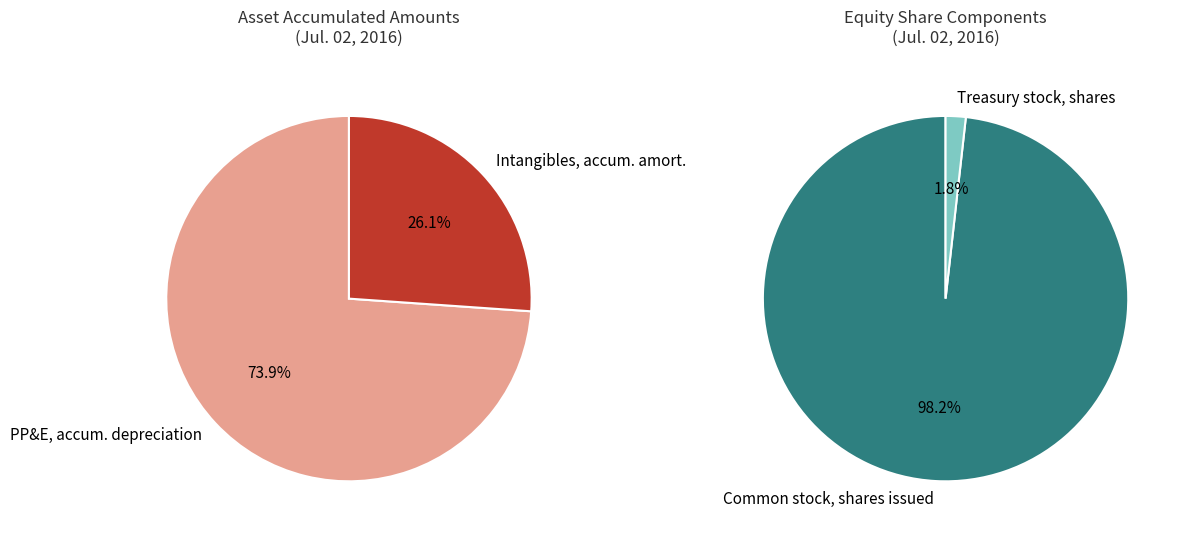

Is it true that Treasury stock, shares is 8% of the pie?

False